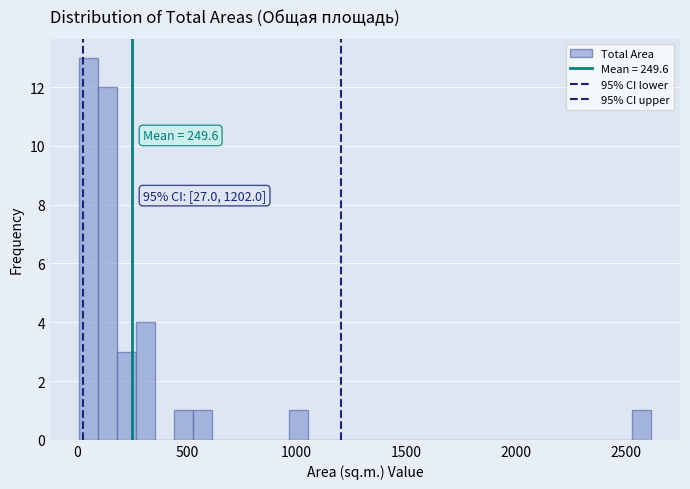

Read against the x-axis, roughly where is the centre of the tallest bar?

50